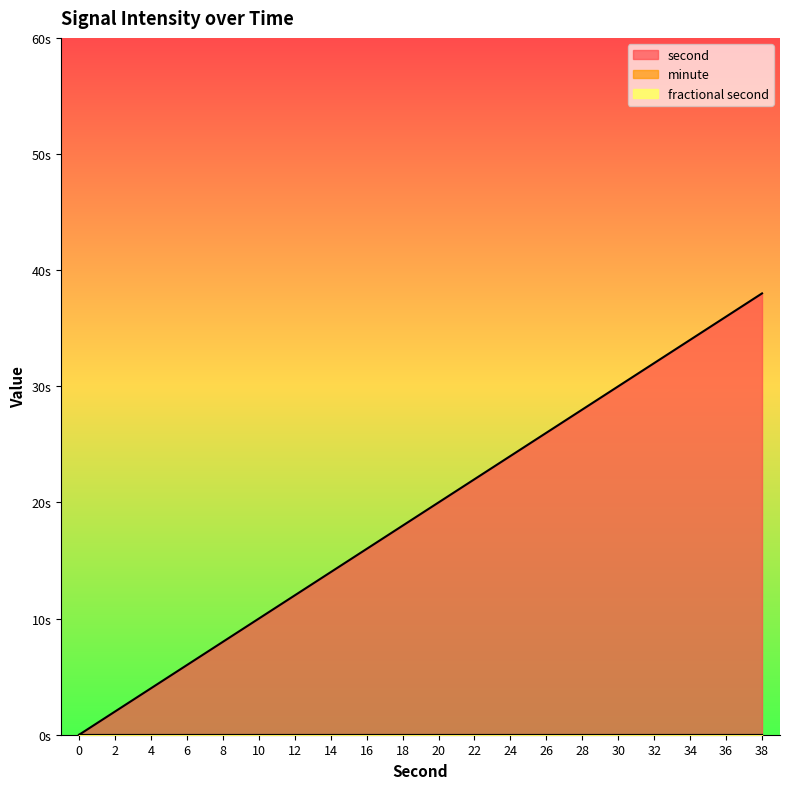

List the series in order of their peak value, lowest first.

minute, fractional second, second